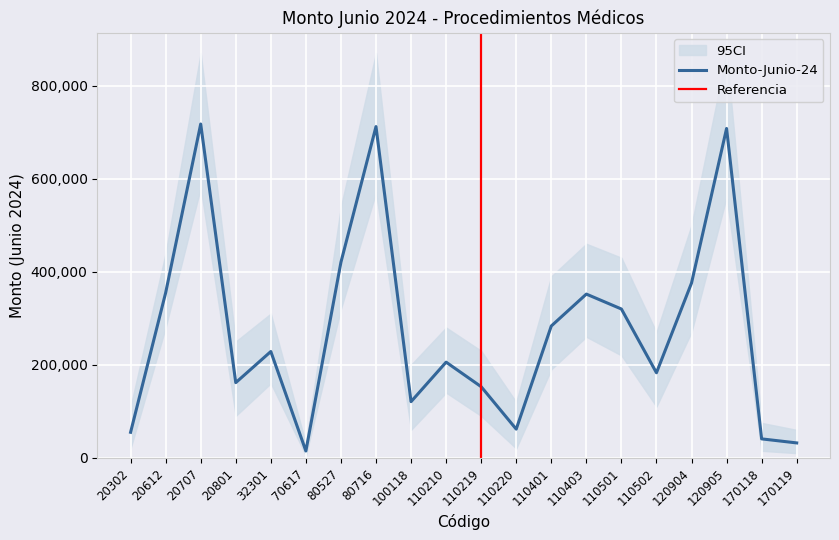

What is the ratio of the value at 20612 to the value at 20801?

2.2